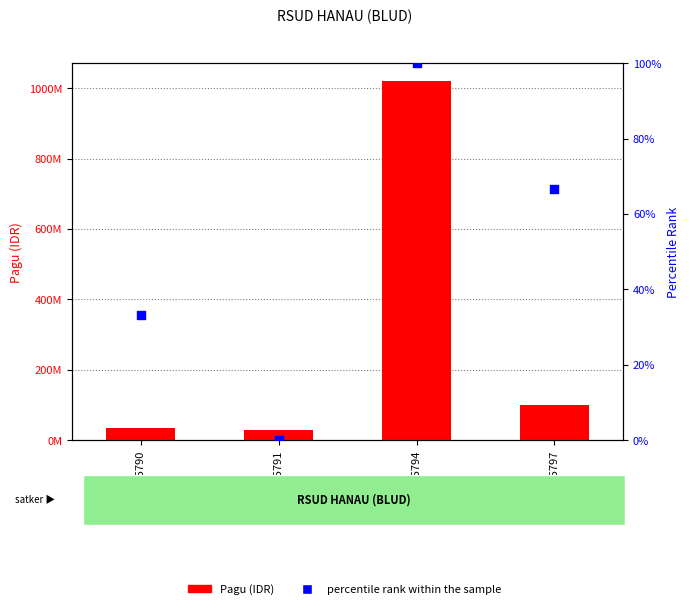

Which series contains the highest Y value?

Pagu (IDR)